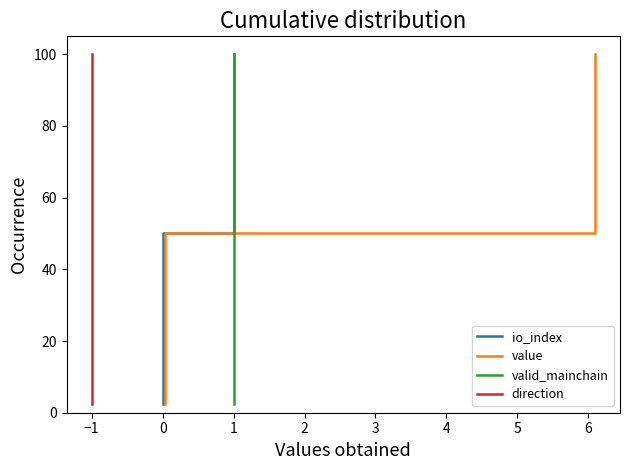

What is the average value of the valid_mainchain series?

51.2